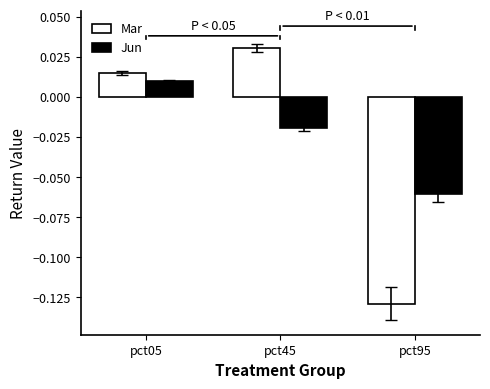

At which label does Jun reach its minimum?

pct95